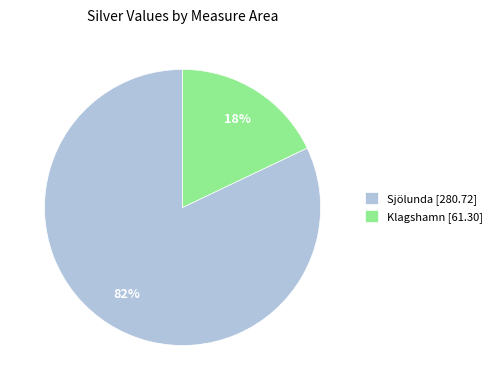

How many segments does this pie chart have?

2